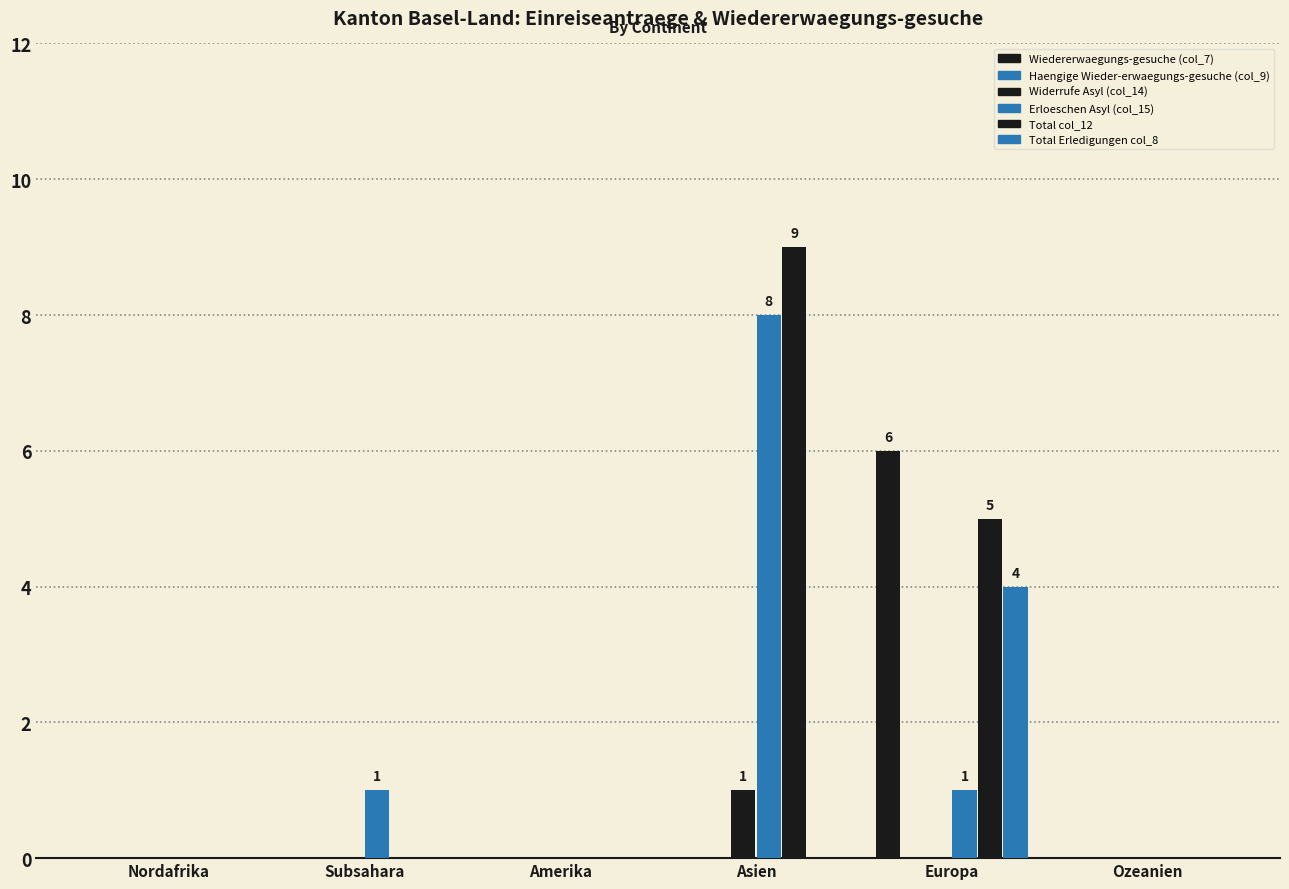

Count the number of data series in this chart.

5